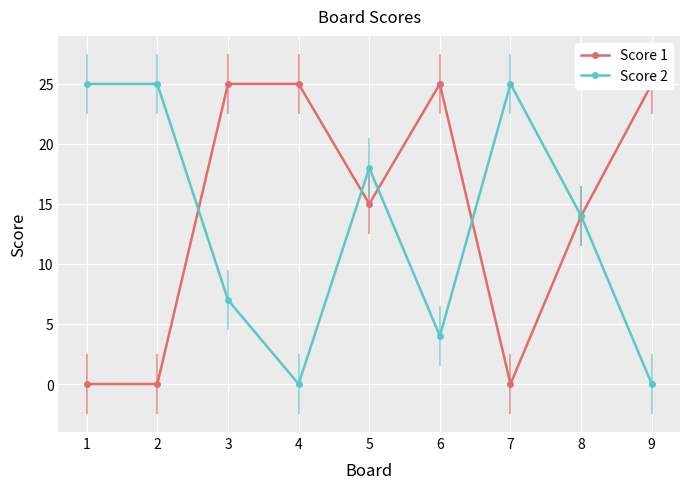

How many positive values does the Score 2 series have?

7